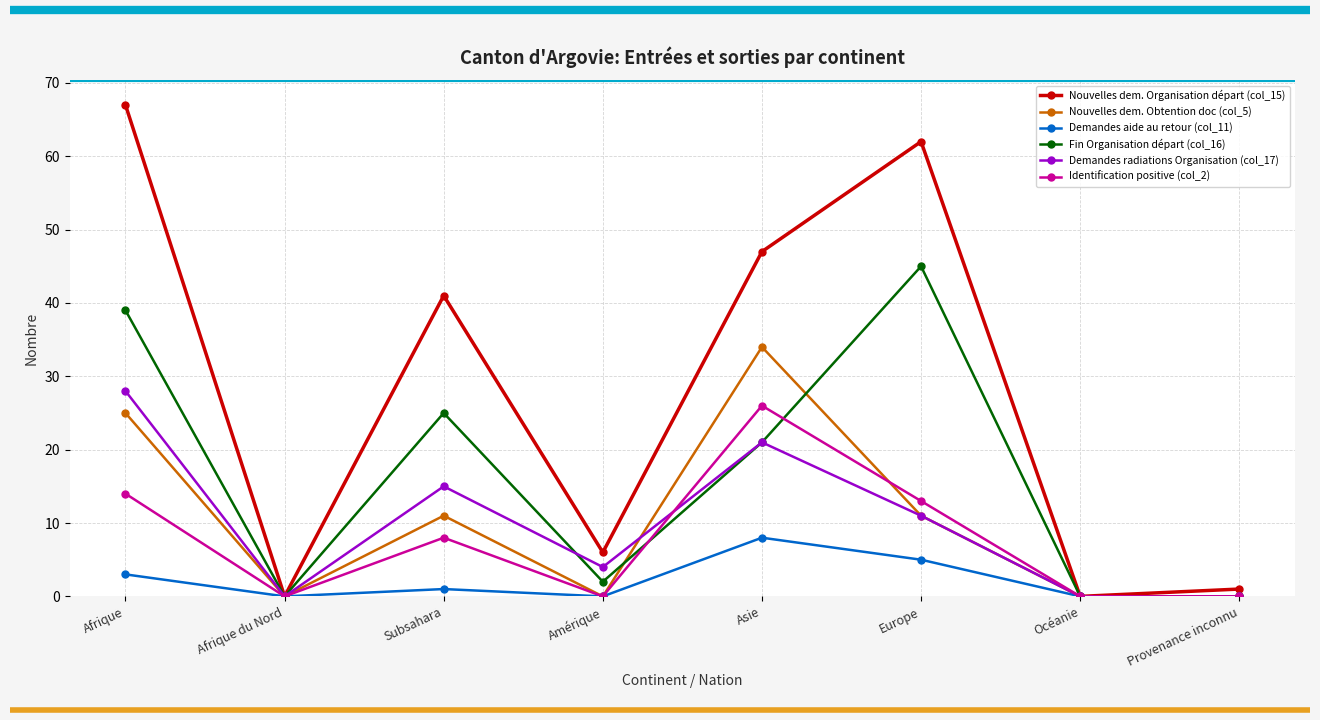

Which series has the widest spread of values?

Nouvelles dem. Organisation départ (col_15)